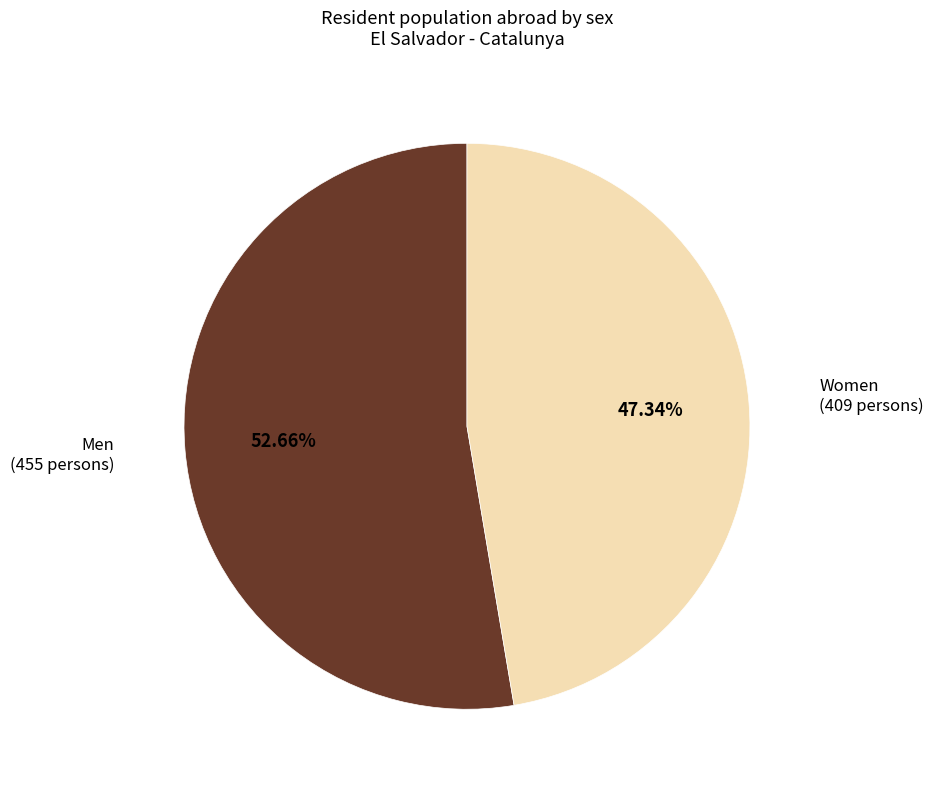

How much of the chart is everything except Men?

47.3%